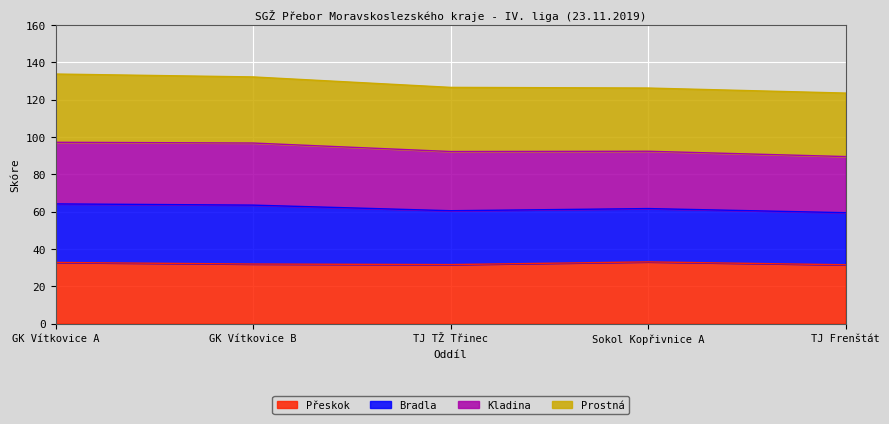

What is the minimum value for Přeskok?

31.5